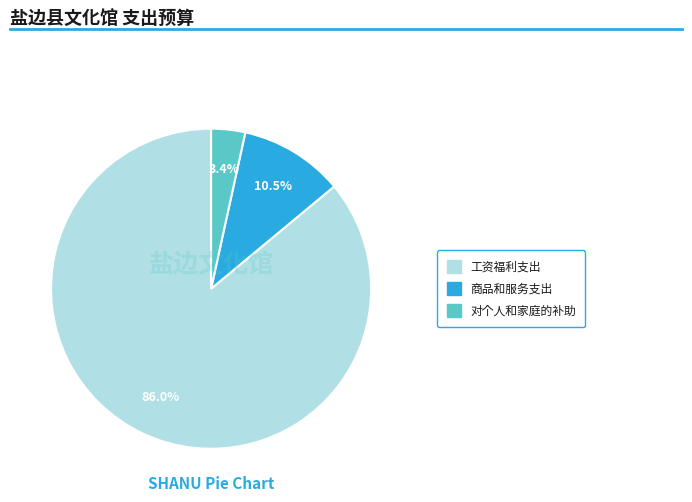

To the nearest percent, what percentage of the pie is 对个人和家庭的补助?

3%